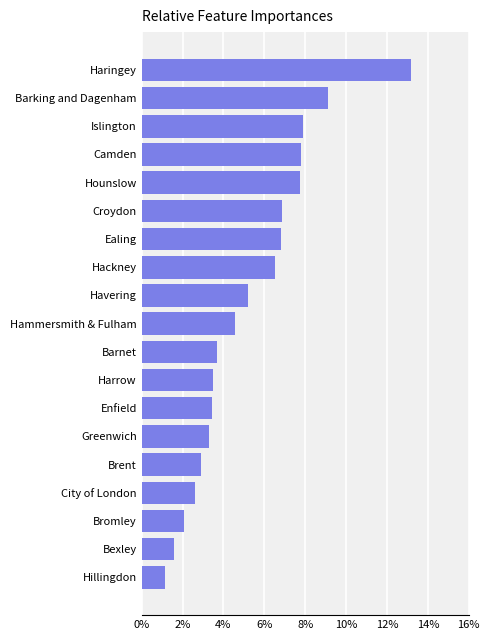

What is the change in value from Bromley to Barnet?

+1.6